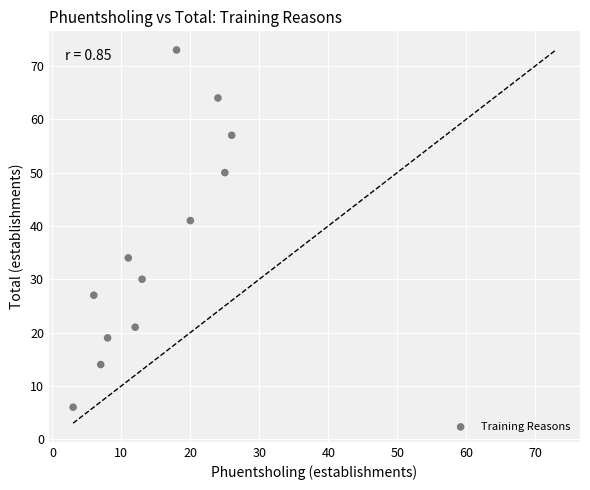

What is the range of X values (max minus min)?

23